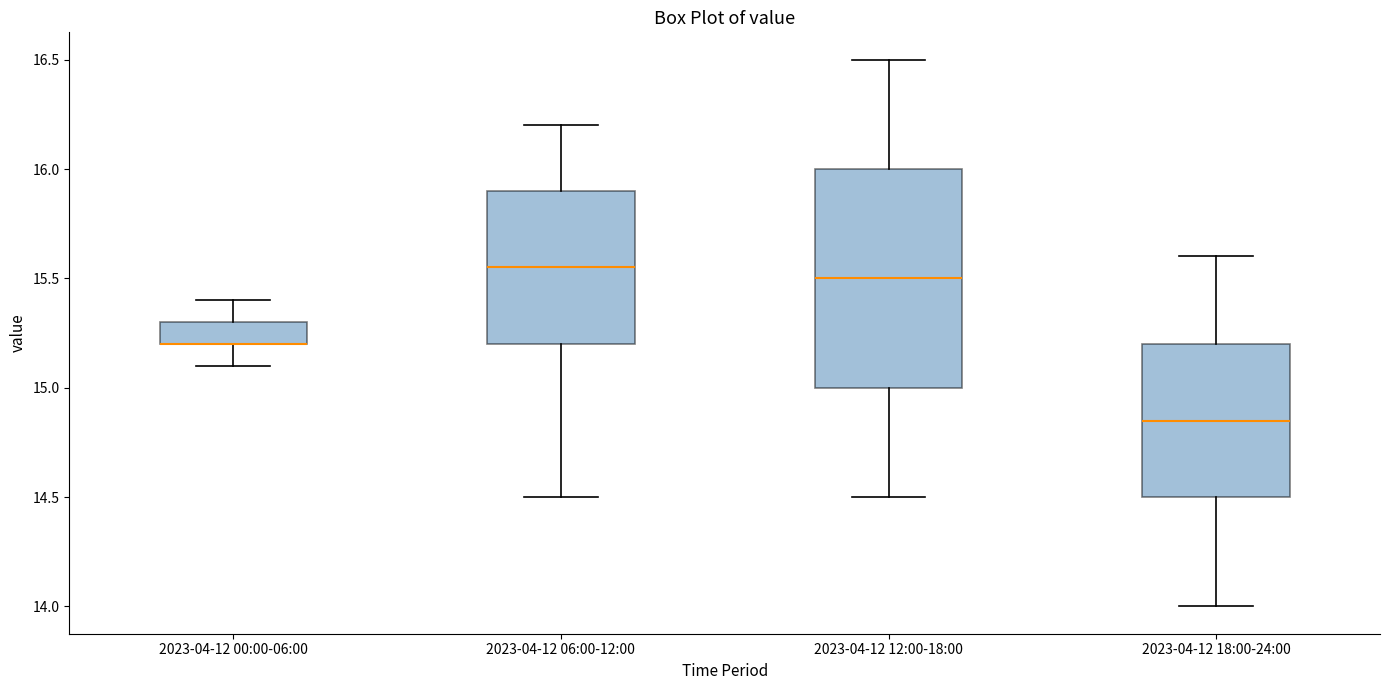

Reading left to right, transcribe this box plot: for each box, give where its median line is, the range the box spans, and where its two whiskers end, as read against the y-axis. The values are not printed on the chart, so give them approximately, as read against the axis.

2023-04-12 00:00-06:00: median 15.20 (drawn on the box's lower edge), box 15.20 to 15.30, whiskers 15.10 to 15.40
2023-04-12 06:00-12:00: median 15.55, box 15.20 to 15.90, whiskers 14.50 to 16.20
2023-04-12 12:00-18:00: median 15.50, box 15.00 to 16.00, whiskers 14.50 to 16.50
2023-04-12 18:00-24:00: median 14.85, box 14.50 to 15.20, whiskers 14.00 to 15.60